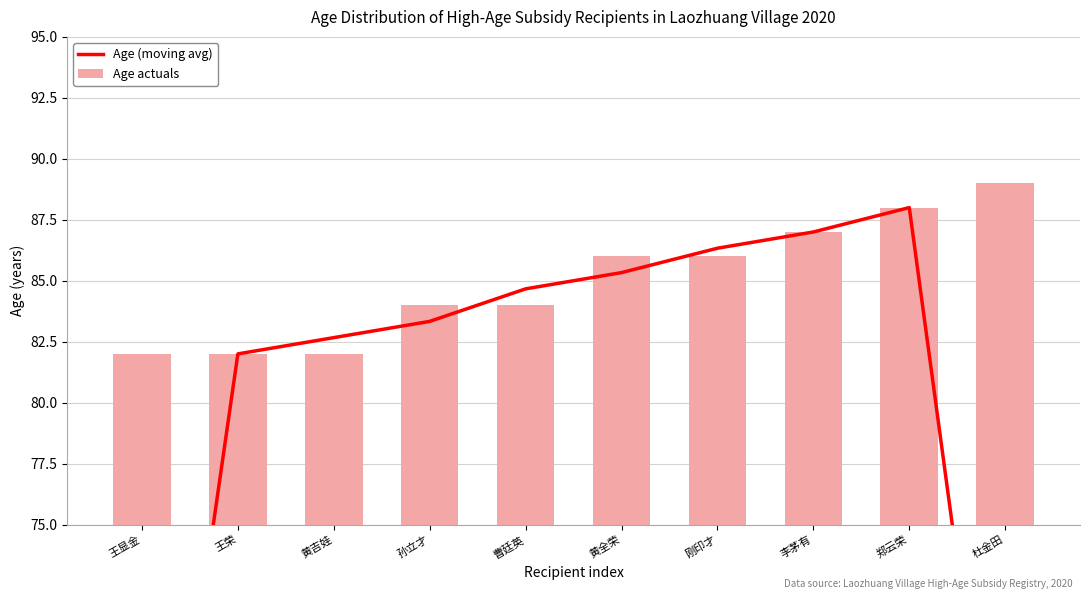

Reading right to left, list all the values displayed in this chart.

Age (moving avg): 59.0	88.0	87.0	86.3	85.3	84.7	83.3	82.7	82.0	54.7
Age actuals: 89.0	88.0	87.0	86.0	86.0	84.0	84.0	82.0	82.0	82.0